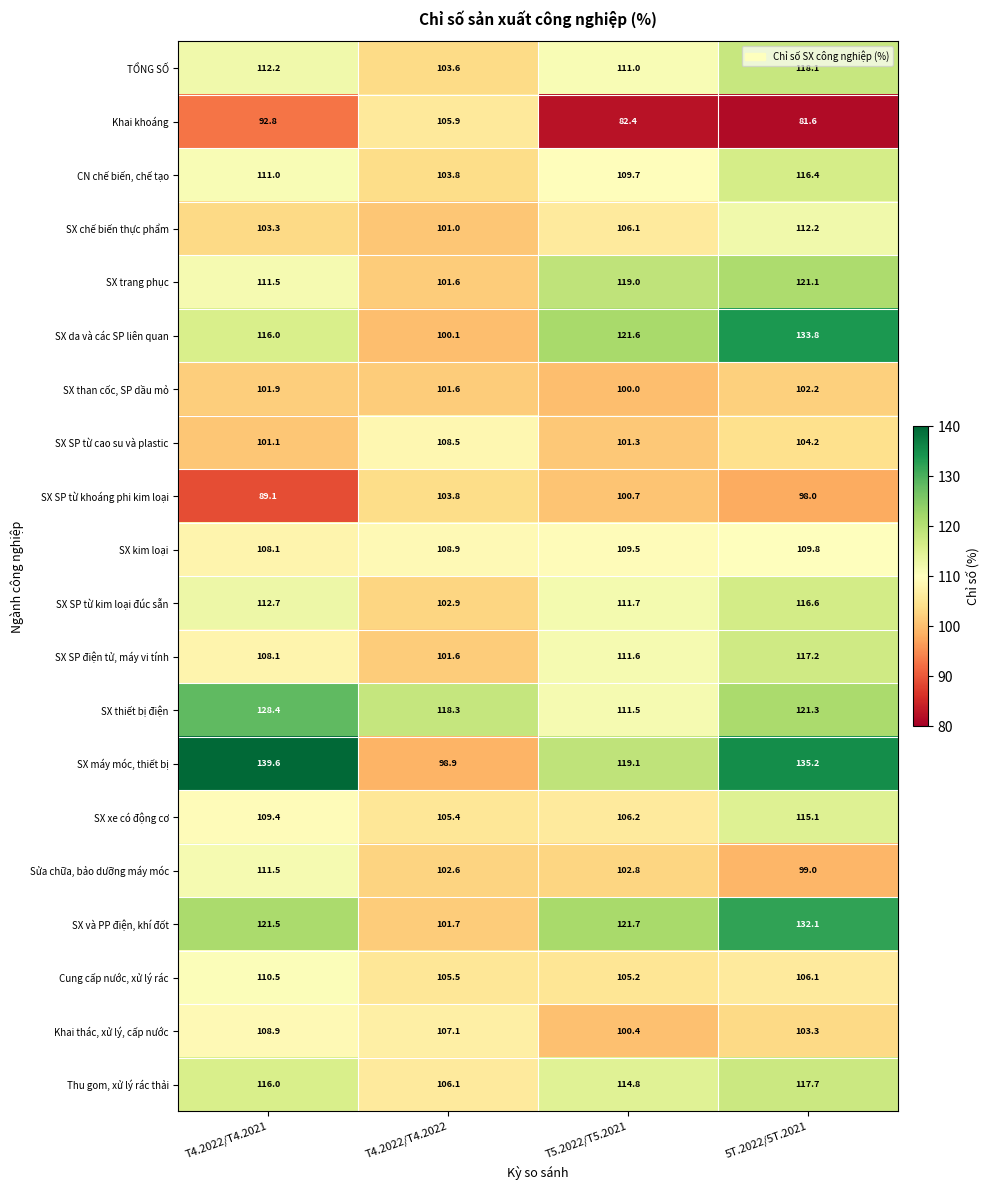

What is the average value of the SX SP từ kim loại đúc sẵn series?

111.0